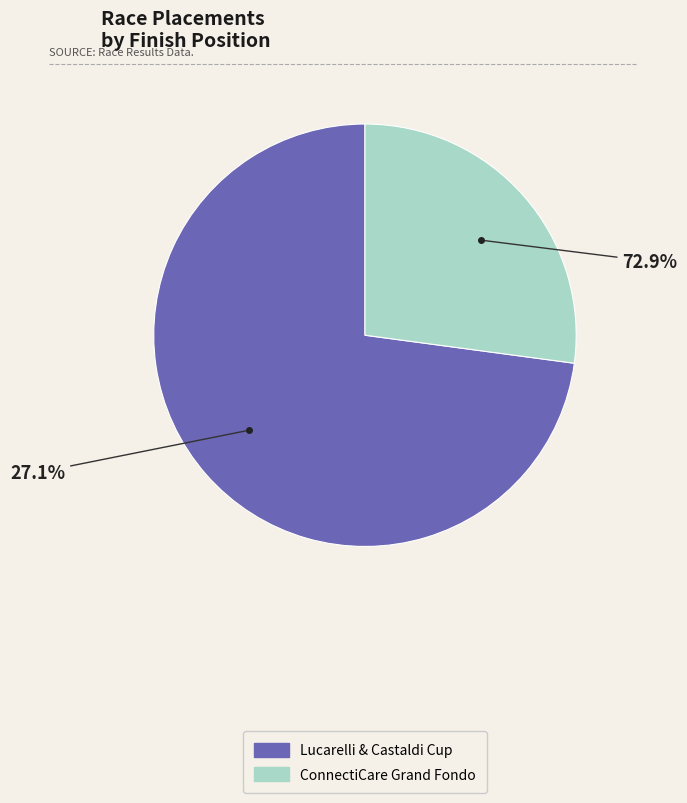

To the nearest percent, what is the difference between the Lucarelli & Castaldi Cup and ConnectiCare Grand Fondo slice percentages?

46%